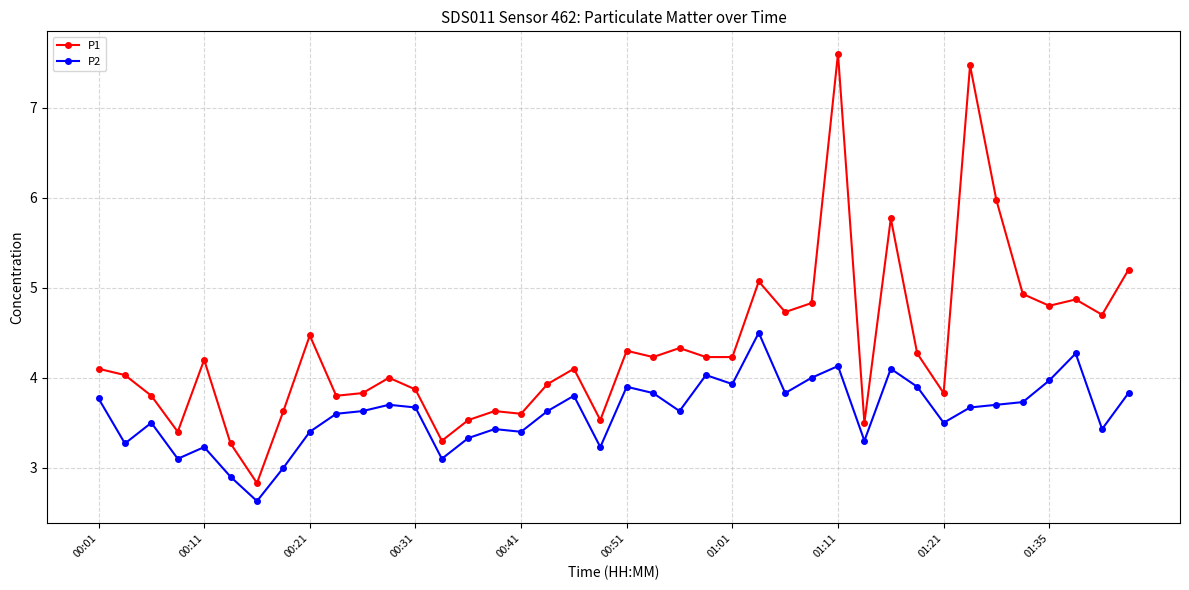

True or false: P2 has more than 1 points higher than both neighbors.

True